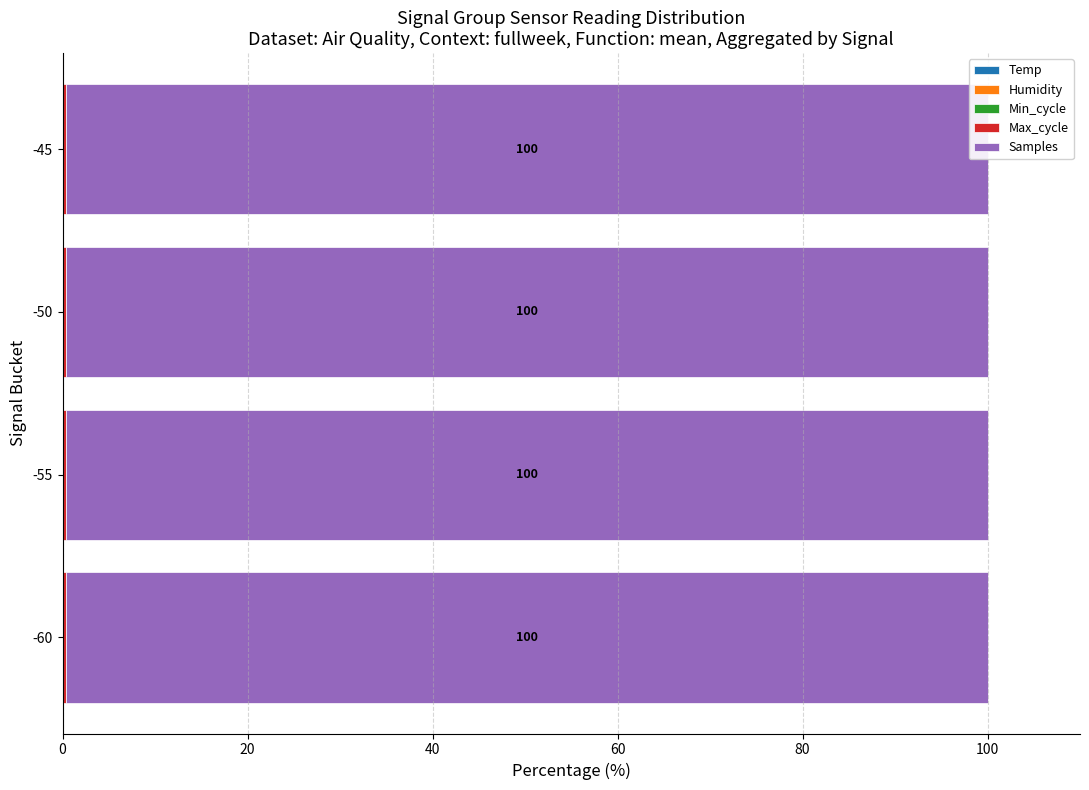

What is the maximum value shown in the chart?

99.6